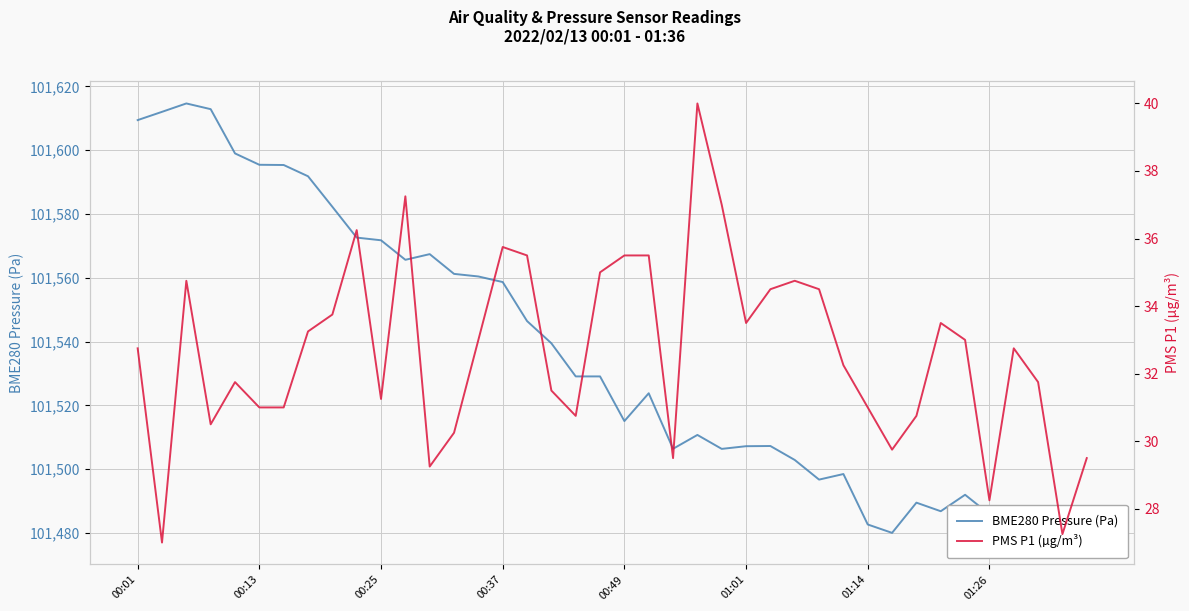

What is the difference between the highest and lowest values at 19?

101494.1